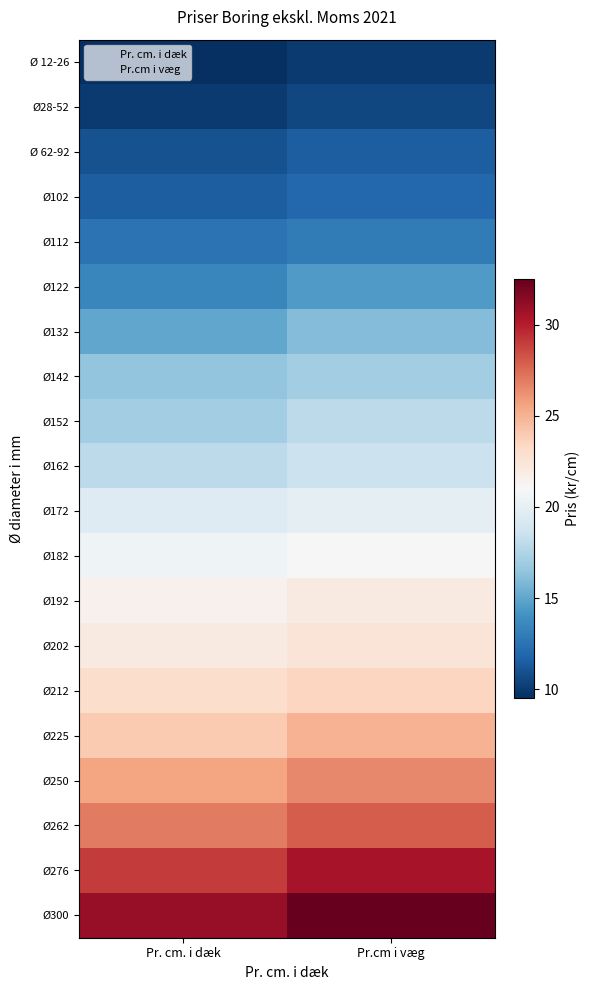

What is the highest value of the Ø 12-26 series?

10.0